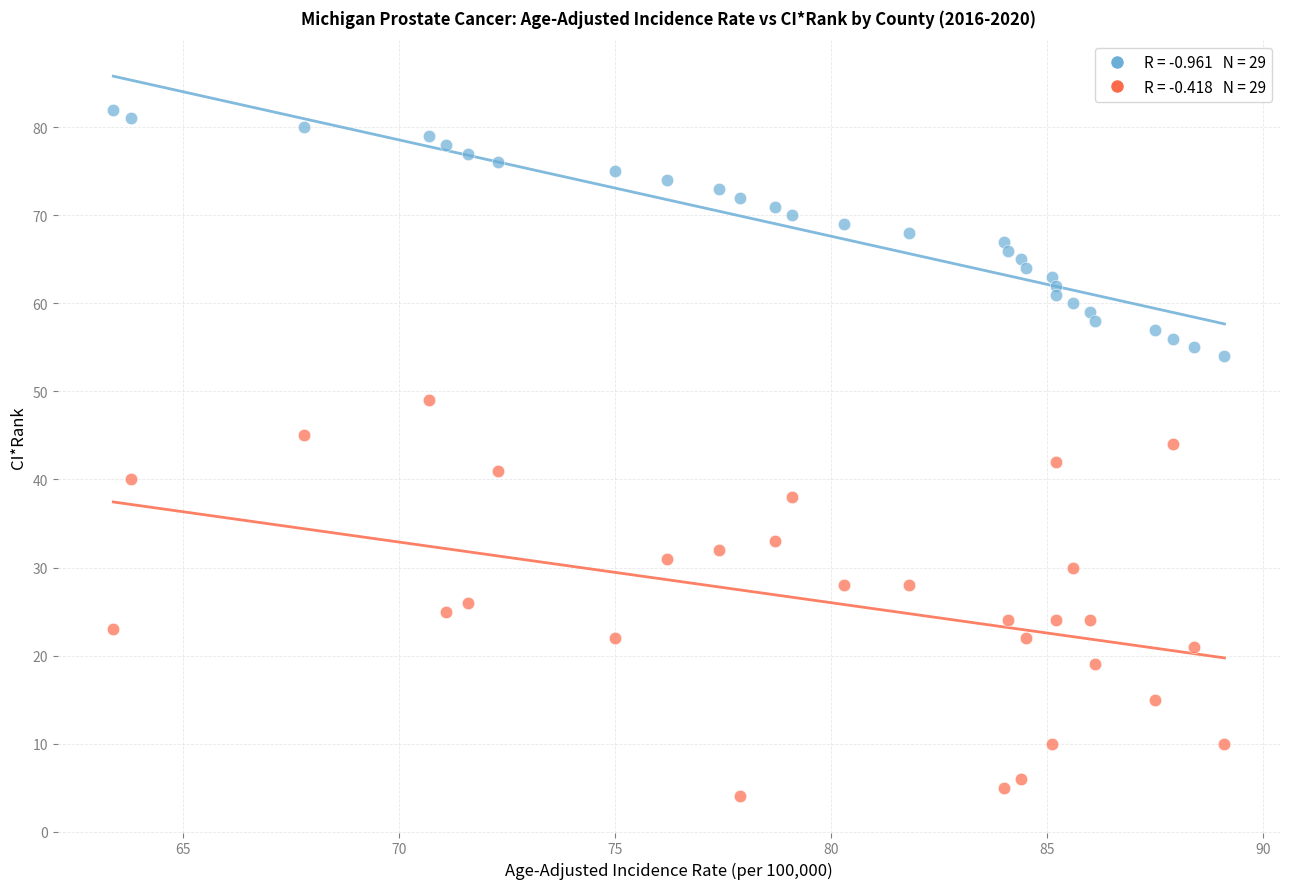

Across all data points, what is the range of Y values (max minus min)?

78